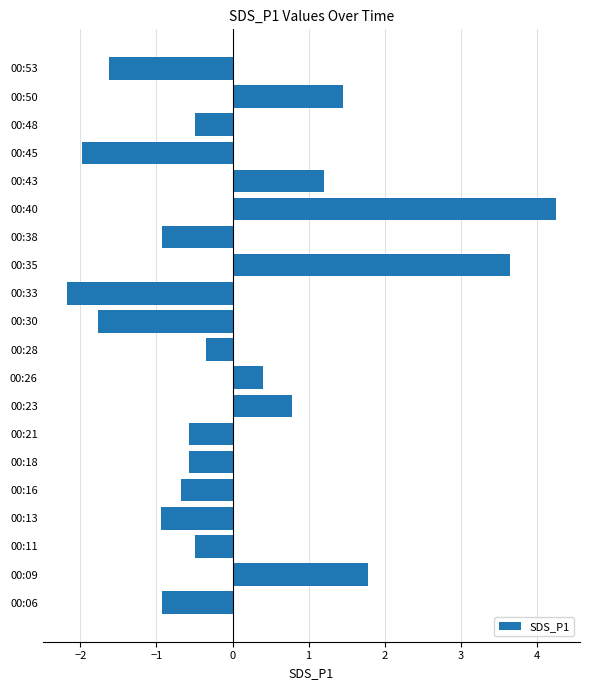

Reading bottom to top, what are all the values shown in this chart?

00:06=-0.9	00:09=1.8	00:11=-0.5	00:13=-0.9	00:16=-0.7	00:18=-0.6	00:21=-0.6	00:23=0.8	00:26=0.4	00:28=-0.4	00:30=-1.8	00:33=-2.2	00:35=3.6	00:38=-0.9	00:40=4.2	00:43=1.2	00:45=-2.0	00:48=-0.5	00:50=1.5	00:53=-1.6